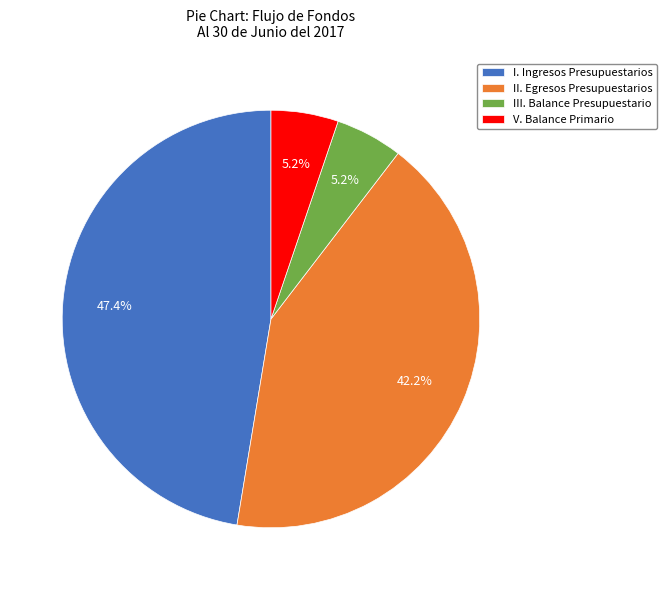

Combined, do III. Balance Presupuestario and I. Ingresos Presupuestarios account for over 50%?

Yes